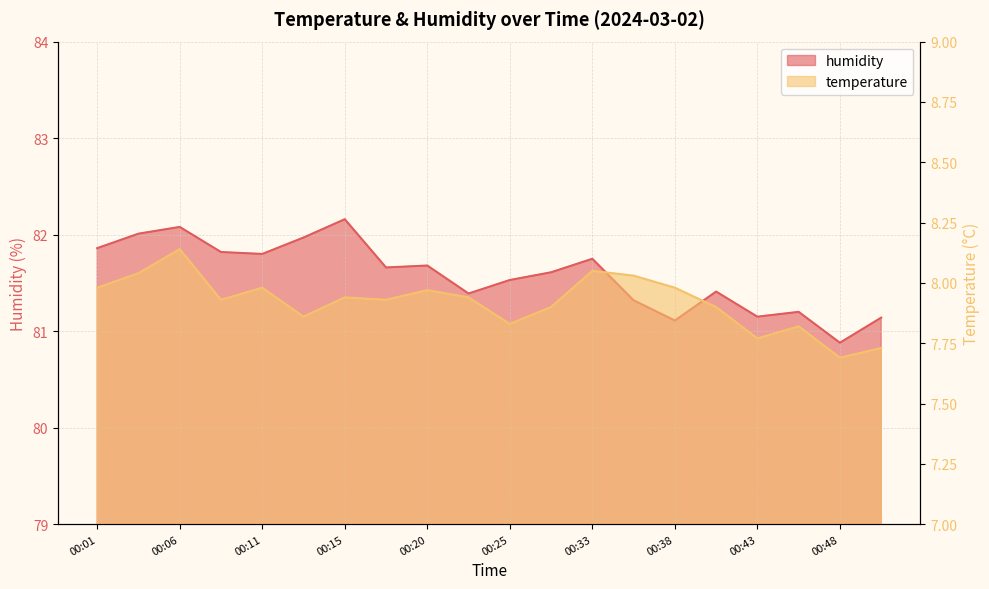

True or false: humidity and temperature cross at least once.

False